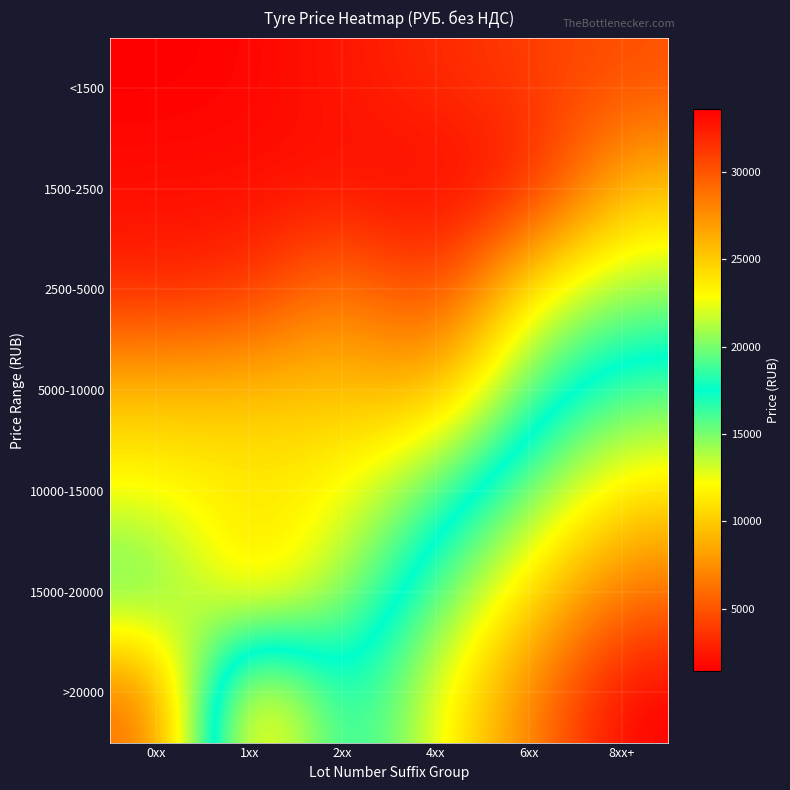

Reading right to left, extract all data points from this chart.

<1500: 8xx+=4800.0	6xx=4000.0	4xx=3200.0	2xx=2400.0	1xx=1600.0	0xx=1414.8
1500-2500: 8xx+=9600.0	6xx=2284.4	4xx=1624.9	2xx=2042.3	1xx=2049.8	0xx=2027.0
2500-5000: 8xx+=14400.0	6xx=12000.0	4xx=3272.2	2xx=7200.0	1xx=3272.2	0xx=2949.3
5000-10000: 8xx+=19200.0	6xx=16000.0	4xx=8824.0	2xx=9686.6	1xx=9664.2	0xx=9485.5
10000-15000: 8xx+=24000.0	6xx=20000.0	4xx=16000.0	2xx=12000.0	1xx=11503.7	0xx=12218.8
15000-20000: 8xx+=28800.0	6xx=24000.0	4xx=19200.0	2xx=14400.0	1xx=9600.0	0xx=16537.7
>20000: 8xx+=33600.0	6xx=28000.0	4xx=22400.0	2xx=16800.0	1xx=26763.4	0xx=5600.0